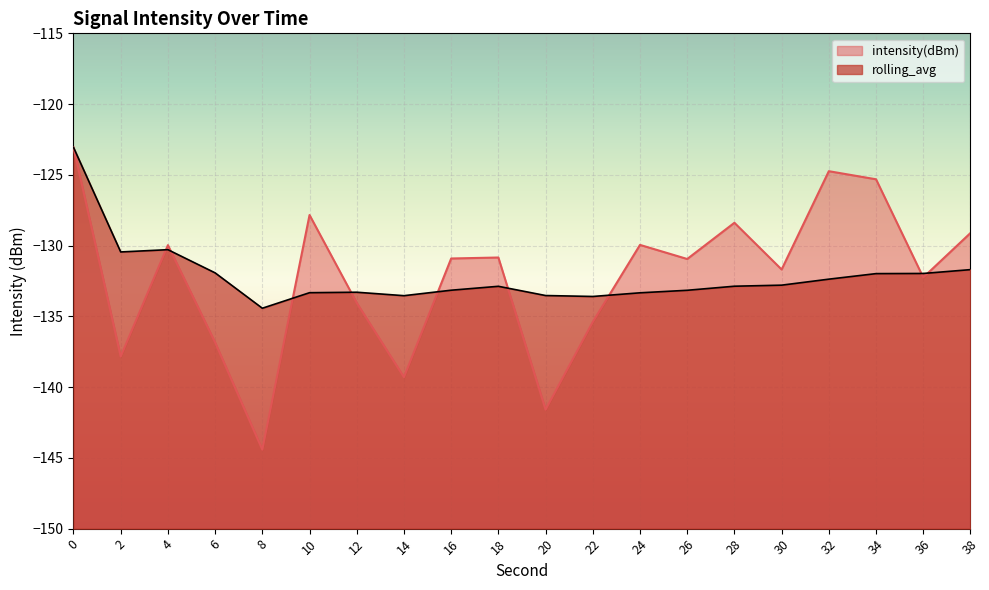

The intensity(dBm) series shows -130.0 at 24. True or false?

True